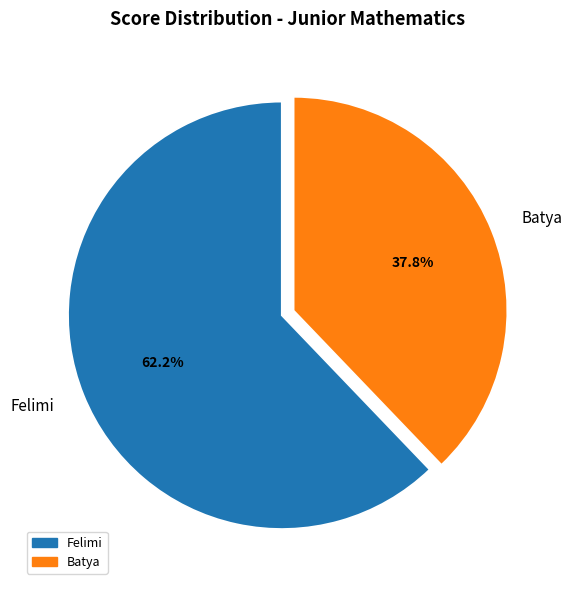

Is there any slice that represents more than half of the pie?

Yes